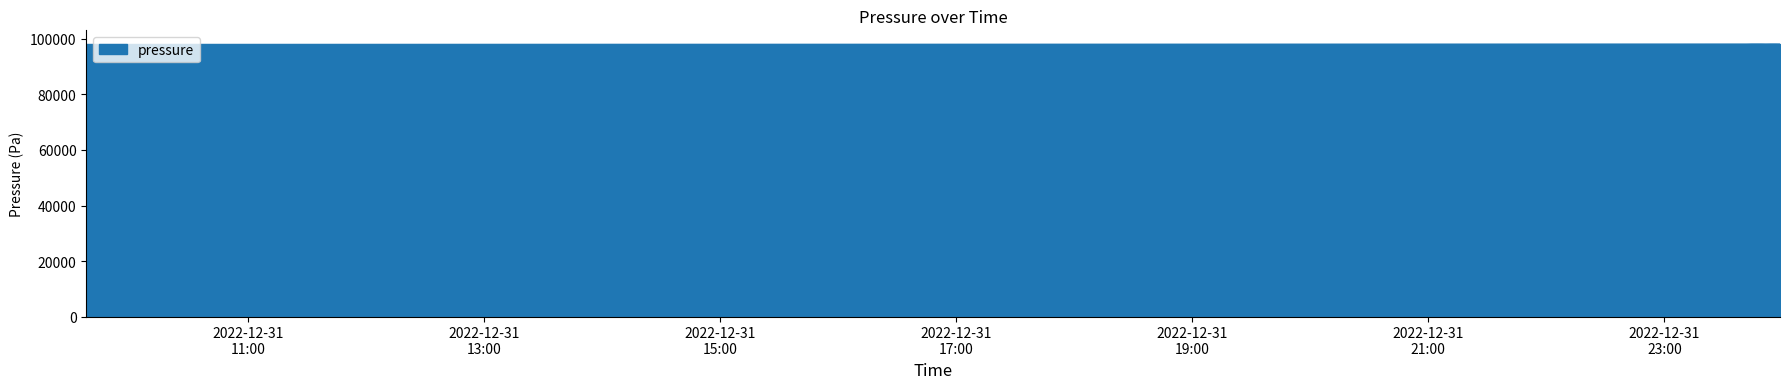

What is the minimum value shown in the chart?

98062.9